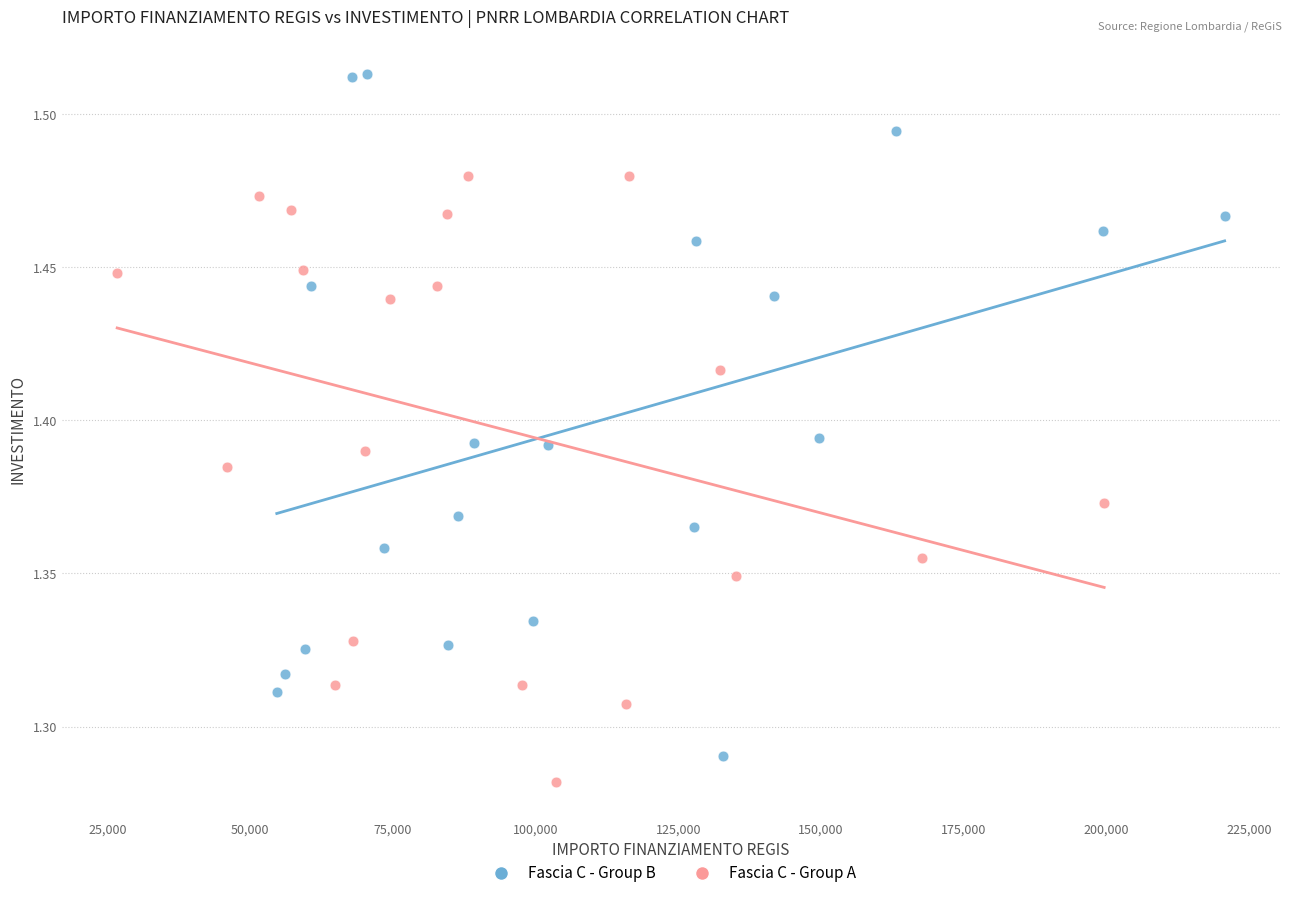

What are all the series names shown in the legend?

Fascia C - Group B, Fascia C - Group A